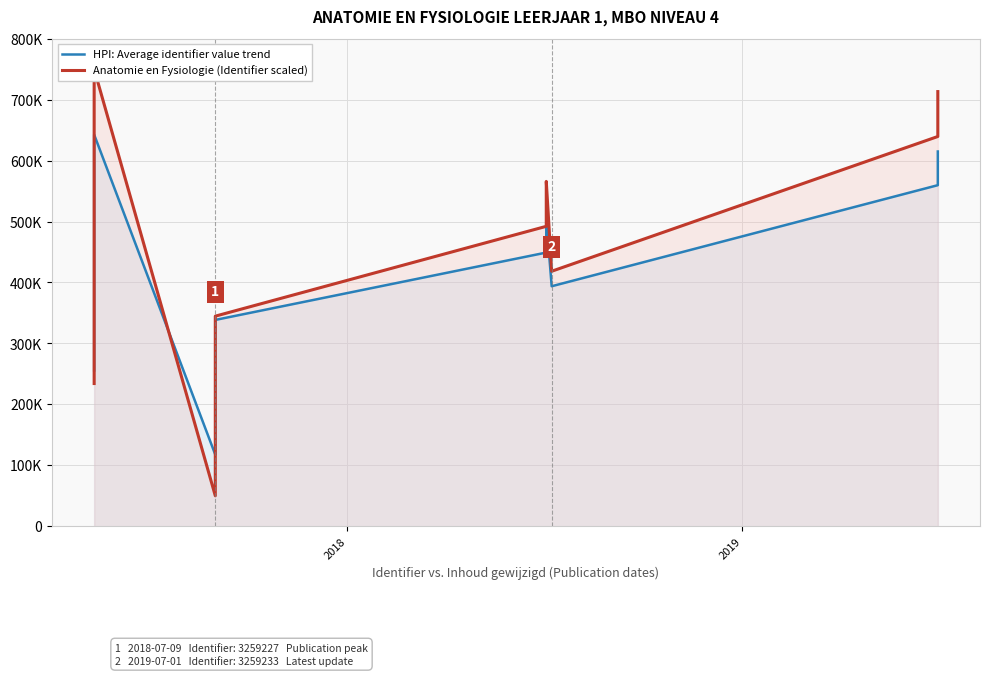

List the series in order of their overall mean, lowest first.

HPI: Average identifier value trend, Anatomie en Fysiologie (Identifier scaled)